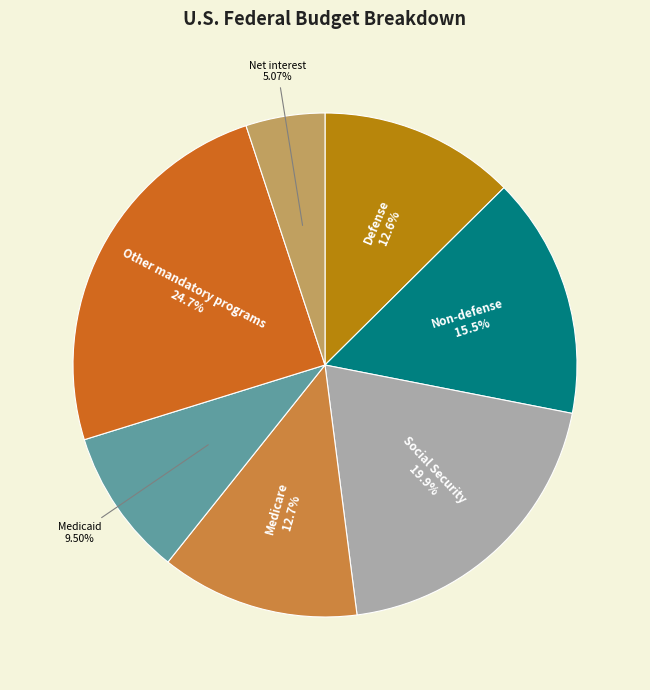

To the nearest percent, what portion does Net interest represent?

5%